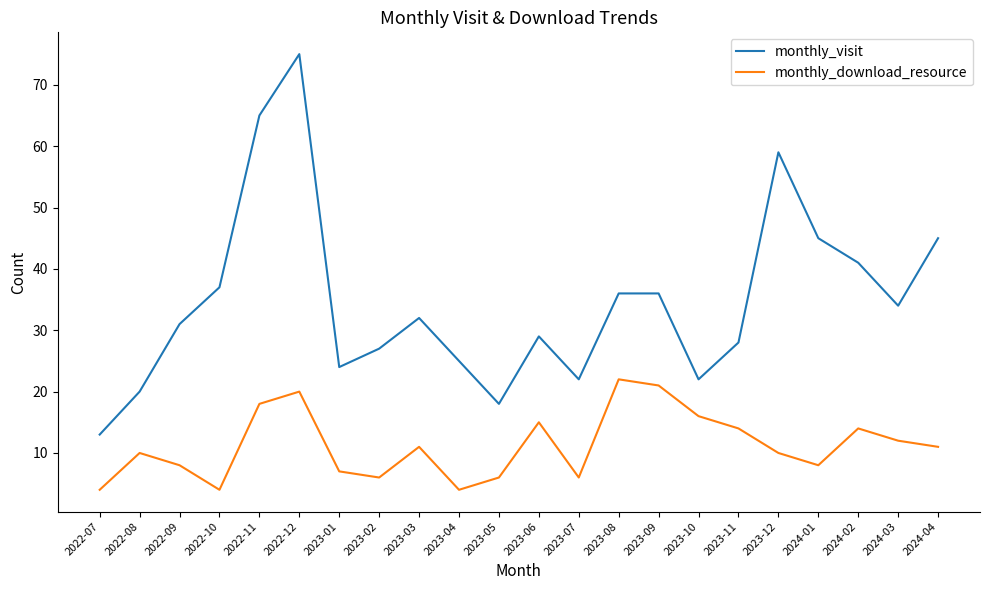

Reading left to right, list all the values displayed in this chart.

monthly_visit: 2022-07=13	2022-08=20	2022-09=31	2022-10=37	2022-11=65	2022-12=75	2023-01=24	2023-02=27	2023-03=32	2023-04=25	2023-05=18	2023-06=29	2023-07=22	2023-08=36	2023-09=36	2023-10=22	2023-11=28	2023-12=59	2024-01=45	2024-02=41	2024-03=34	2024-04=45
monthly_download_resource: 2022-07=4	2022-08=10	2022-09=8	2022-10=4	2022-11=18	2022-12=20	2023-01=7	2023-02=6	2023-03=11	2023-04=4	2023-05=6	2023-06=15	2023-07=6	2023-08=22	2023-09=21	2023-10=16	2023-11=14	2023-12=10	2024-01=8	2024-02=14	2024-03=12	2024-04=11